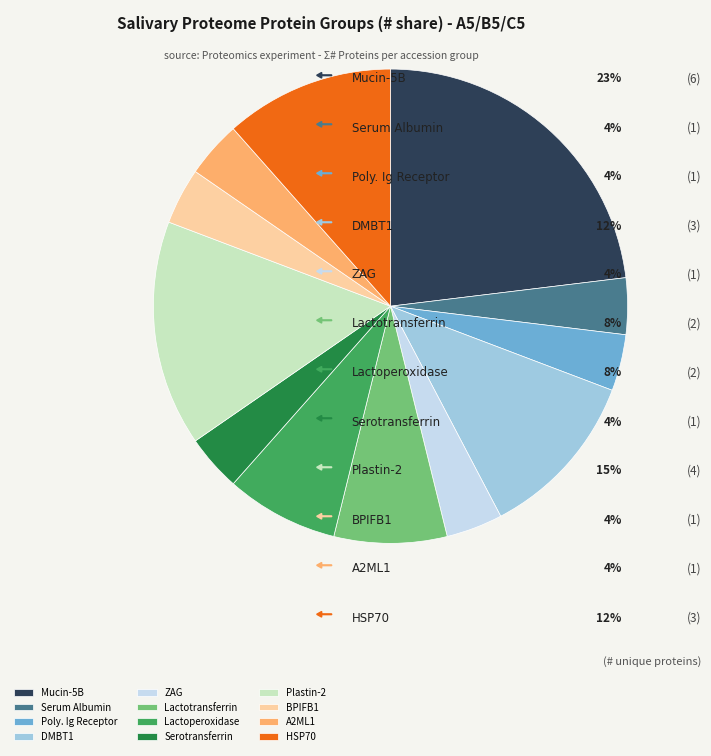

How many segments does this pie chart have?

12